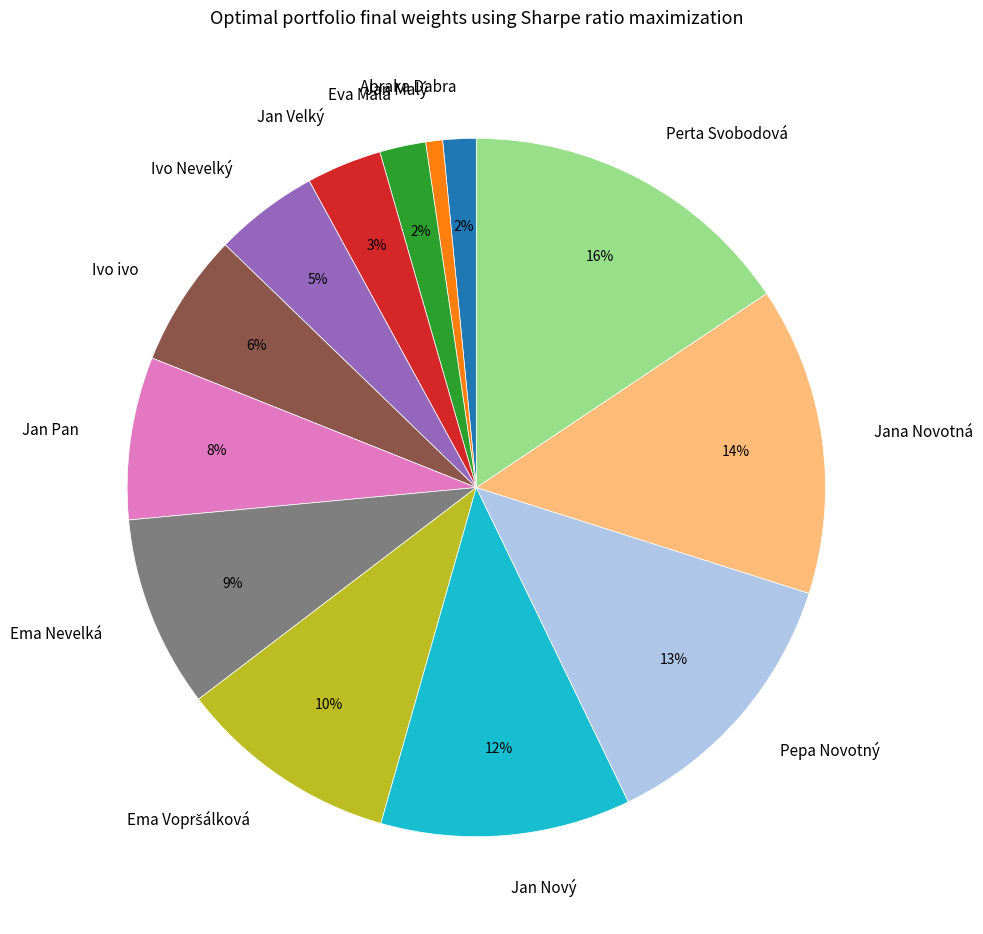

What percentage is the Jan Velký slice, to the nearest percent?

3%